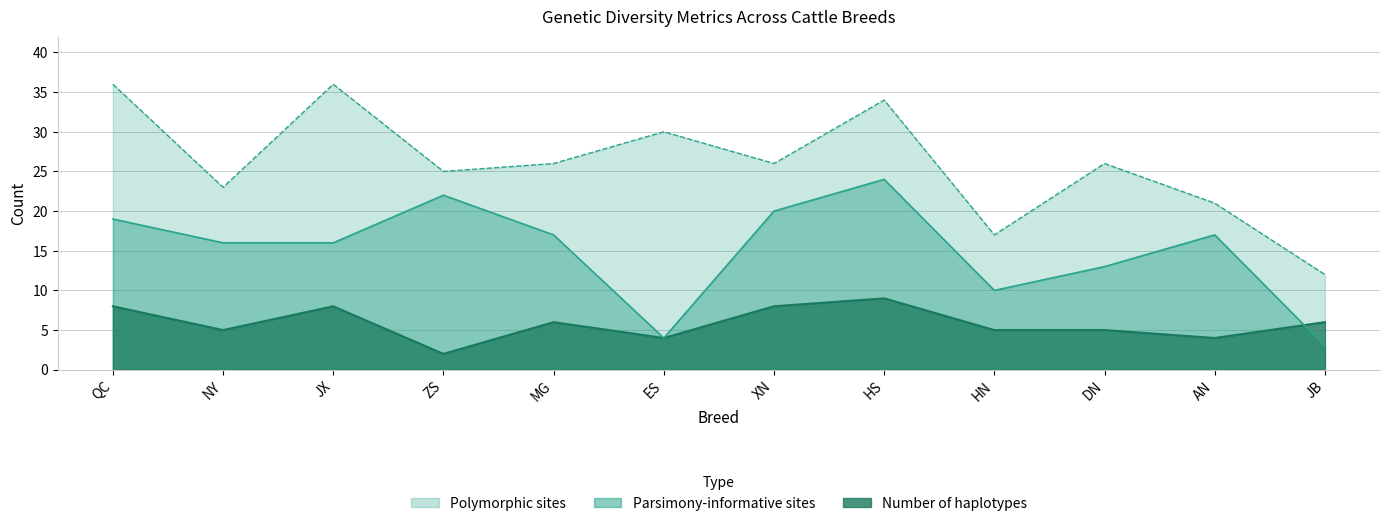

Where do Parsimony-informative sites and Number of haplotypes first cross each other?

AN and JB